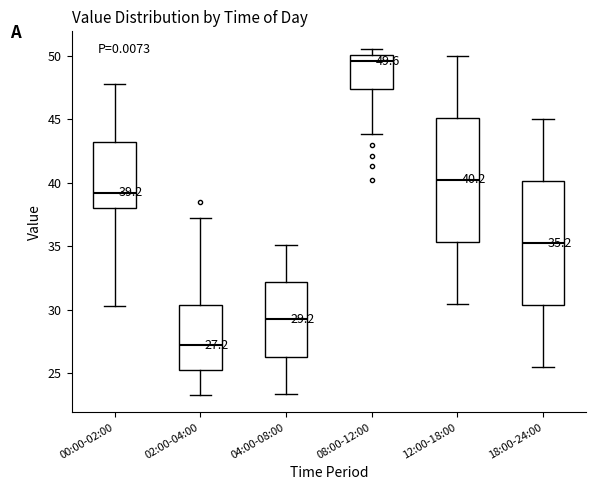

Which box's median line is the lowest?

02:00-04:00